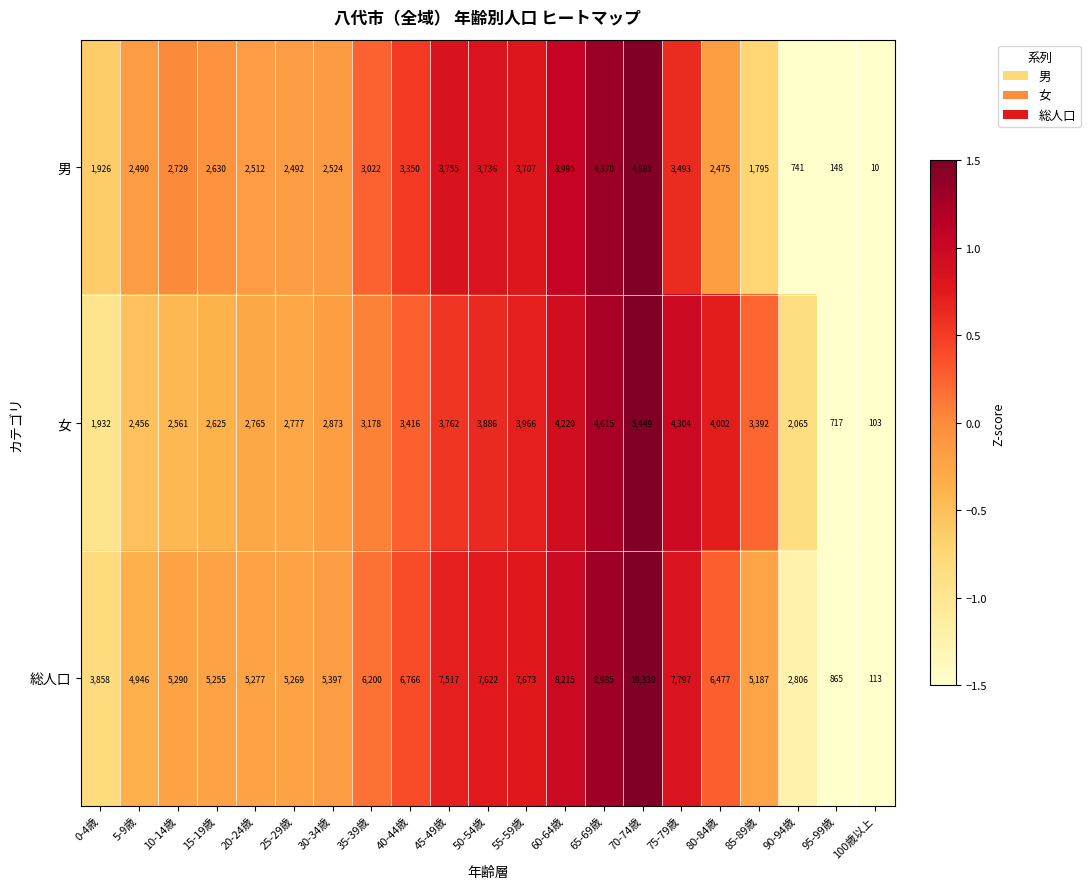

What is the total value across all series at 5-9歳?

9892